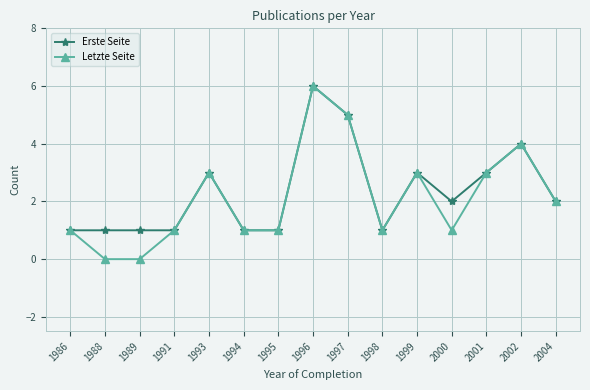

Which category has the highest value across all series?

1996